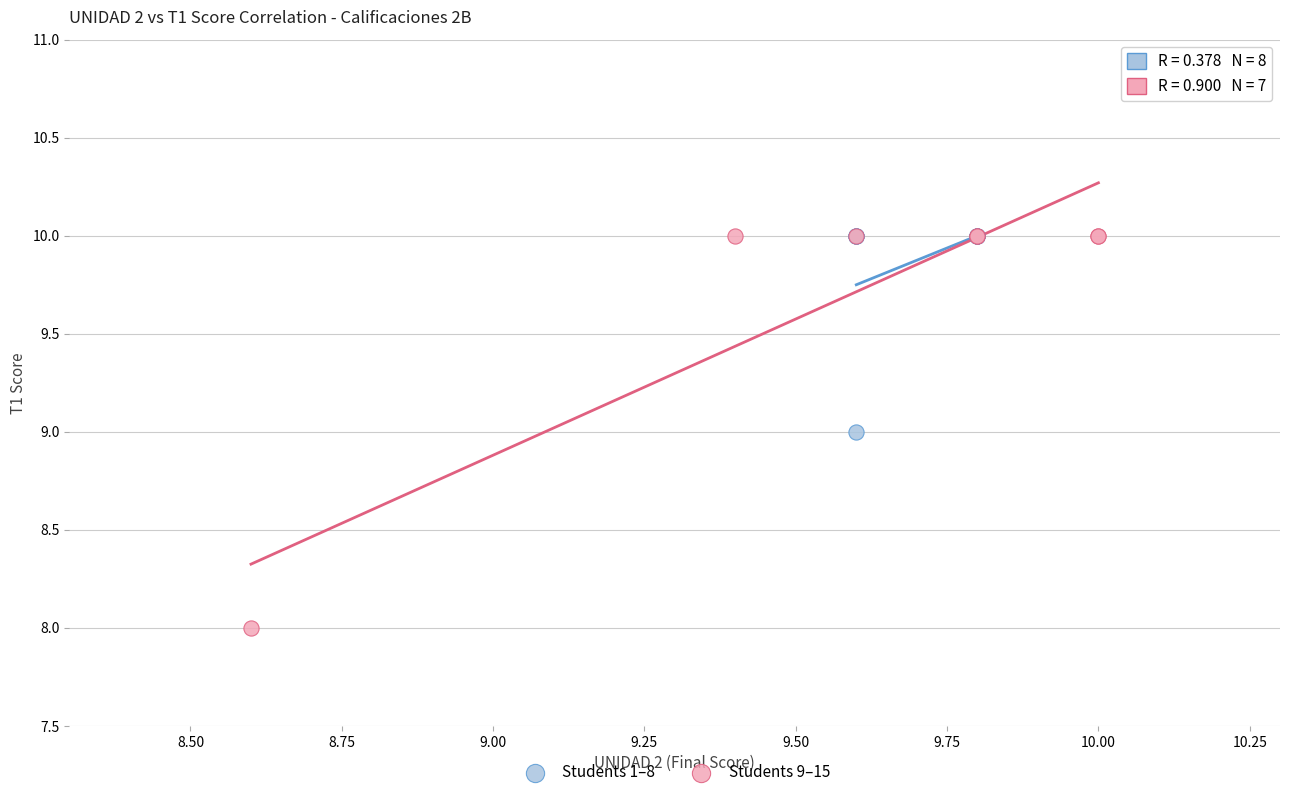

Which series has the largest Y range (max minus min)?

Students 9–15